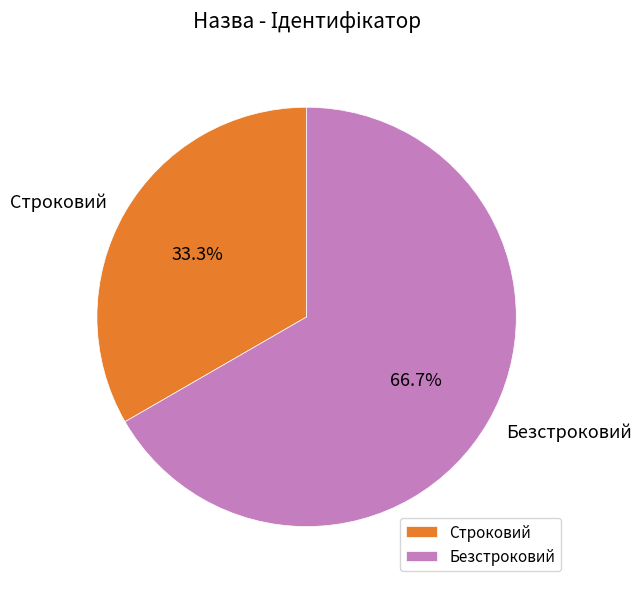

Rank the categories by value from highest to lowest.

Безстроковий, Строковий